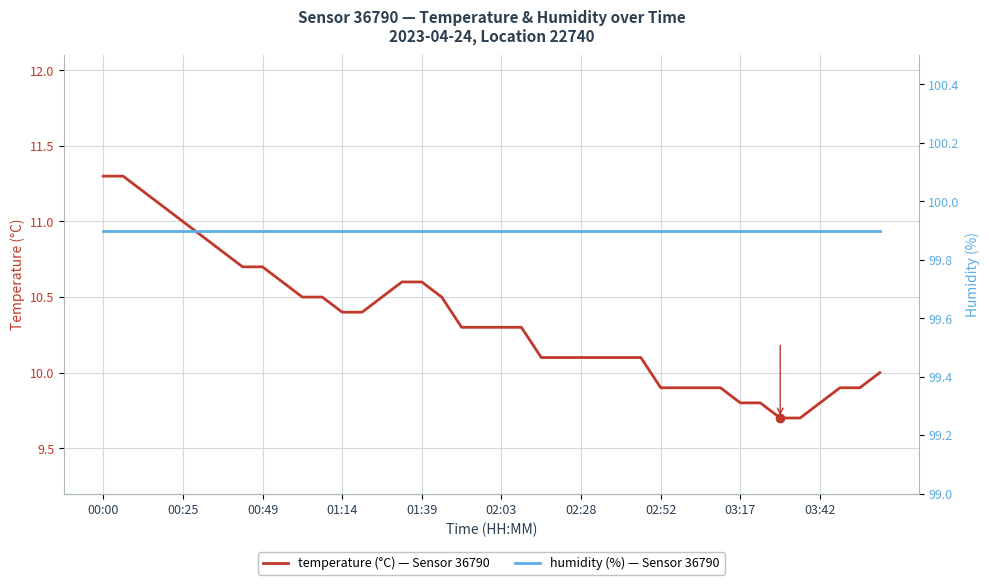

Which category has the highest value in the humidity series?

00:00